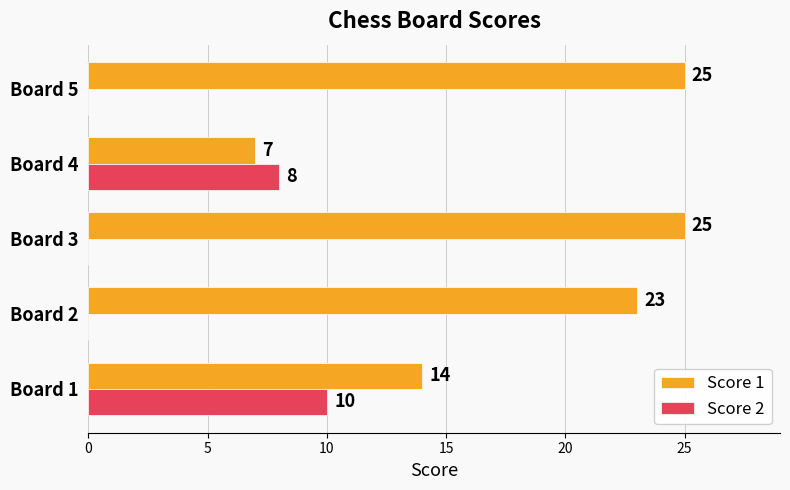

Between Board 1 and Board 2, which series saw the biggest shift?

Score 2